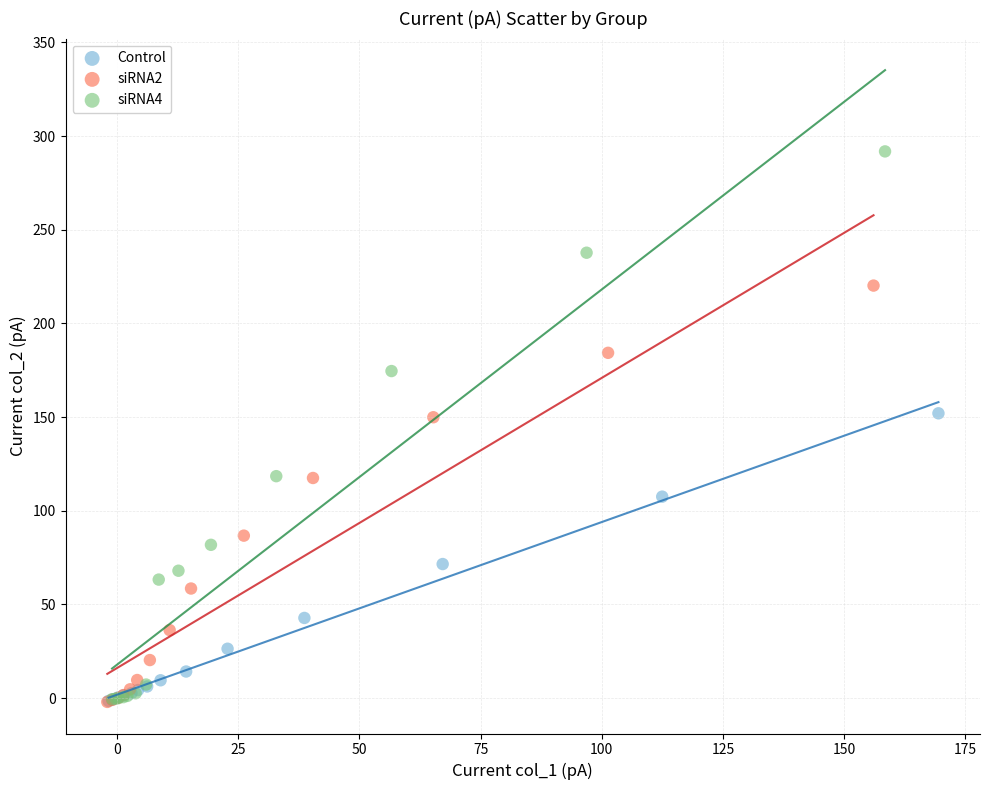

What are all the series names shown in the legend?

Control, siRNA2, siRNA4